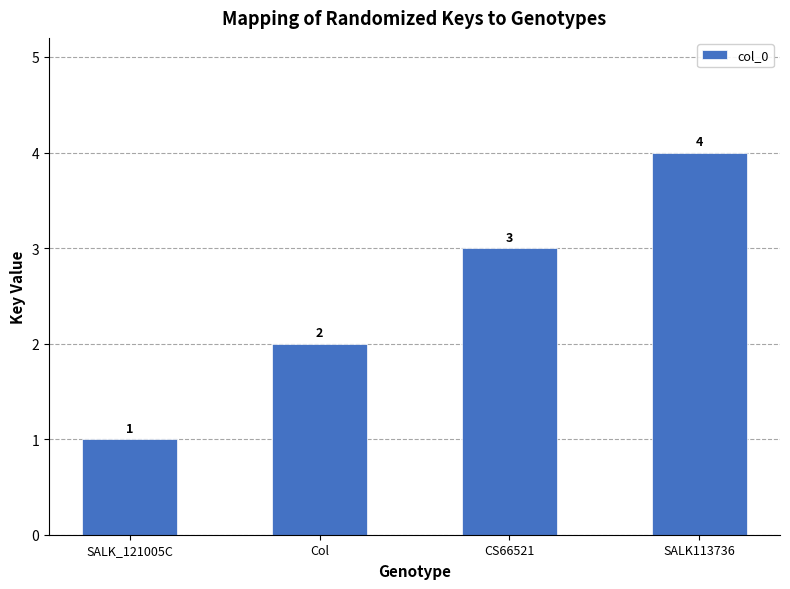

List the labels in order of value, smallest first.

SALK_121005C, Col, CS66521, SALK113736